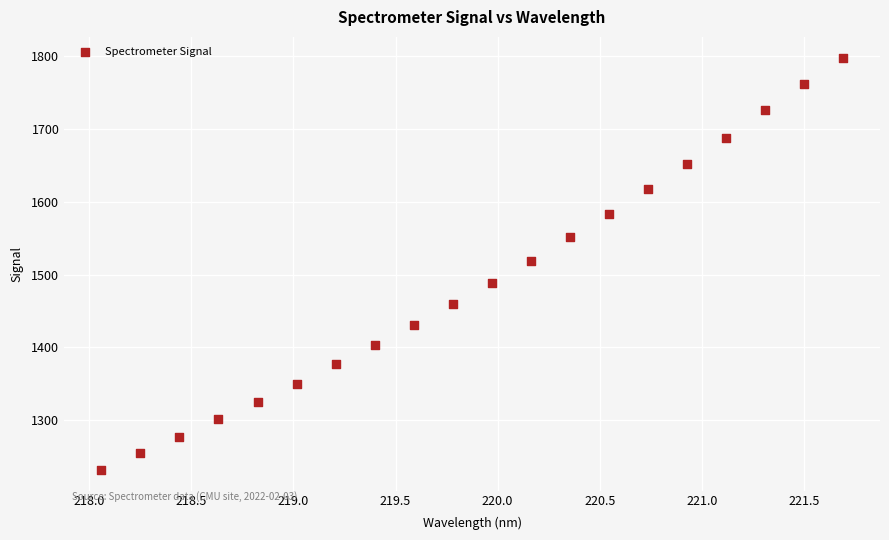

What is the range of X values (max minus min)?

3.6